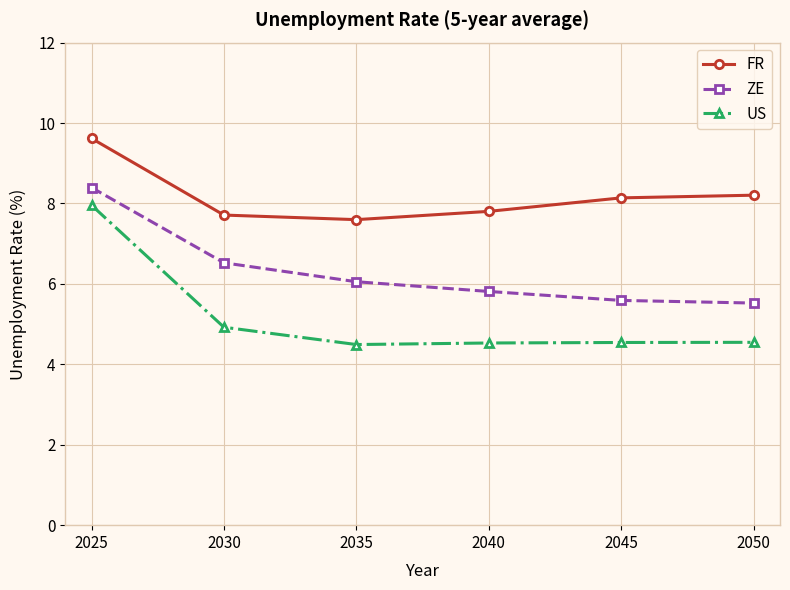

Between 2025 and 2050, which series saw the biggest shift?

US